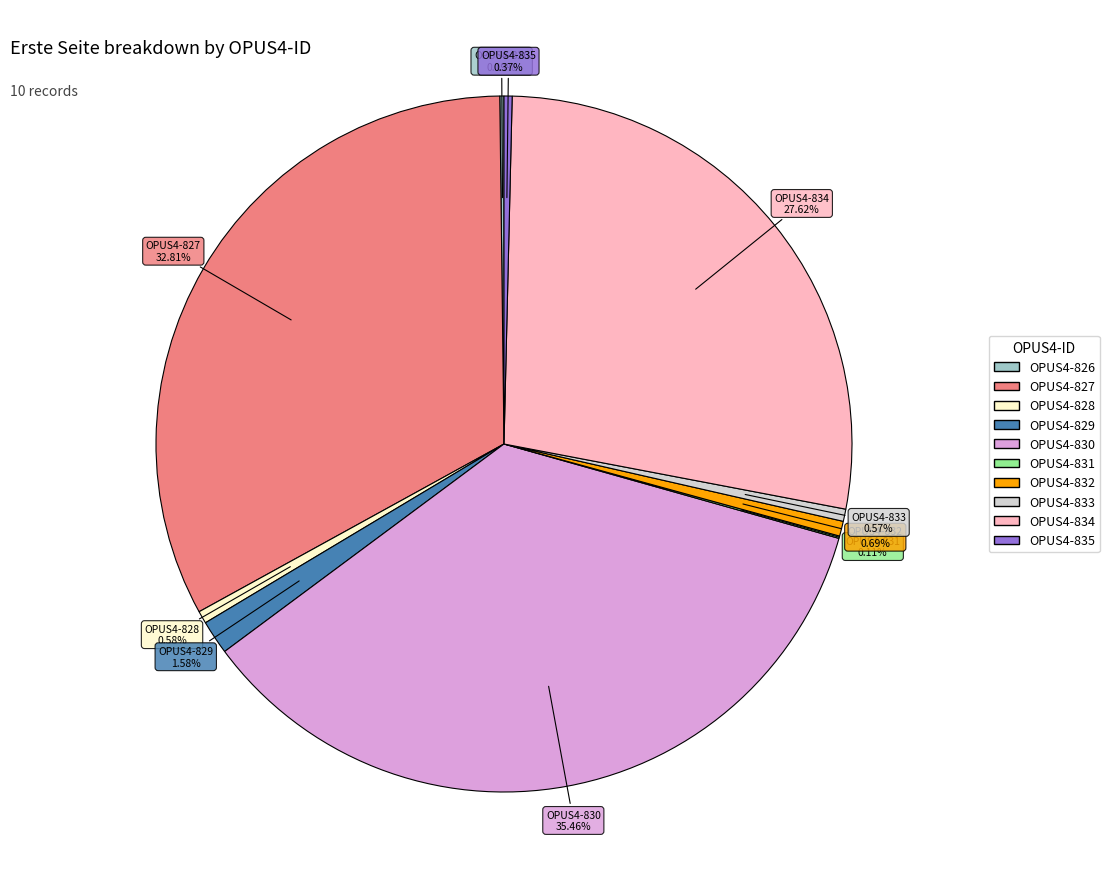

To the nearest percent, what portion does OPUS4-830 represent?

35%